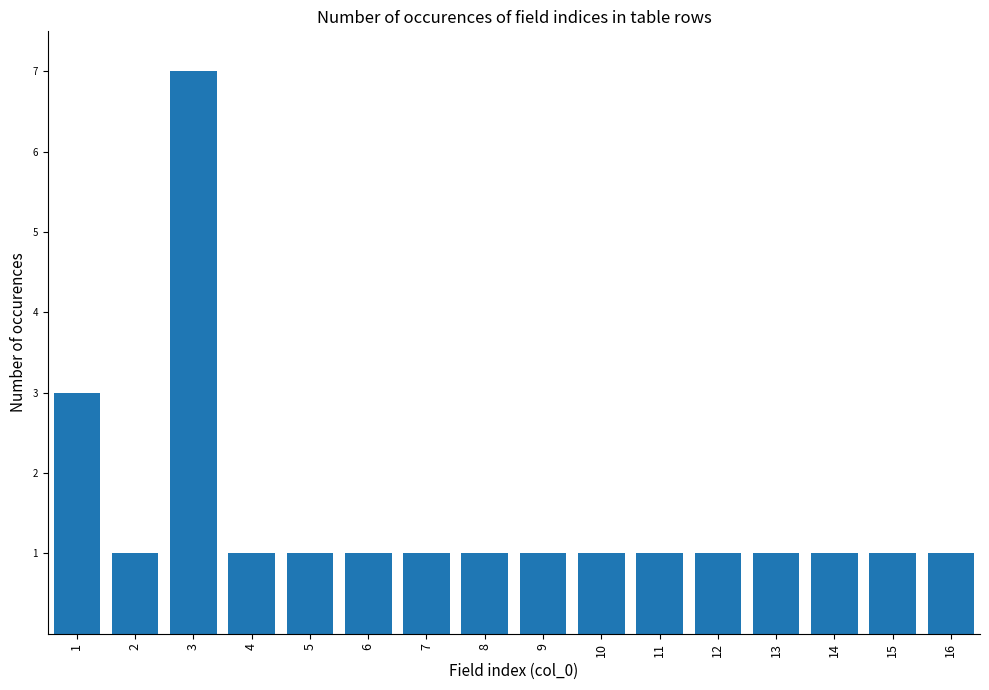

What is the greatest value displayed?

7